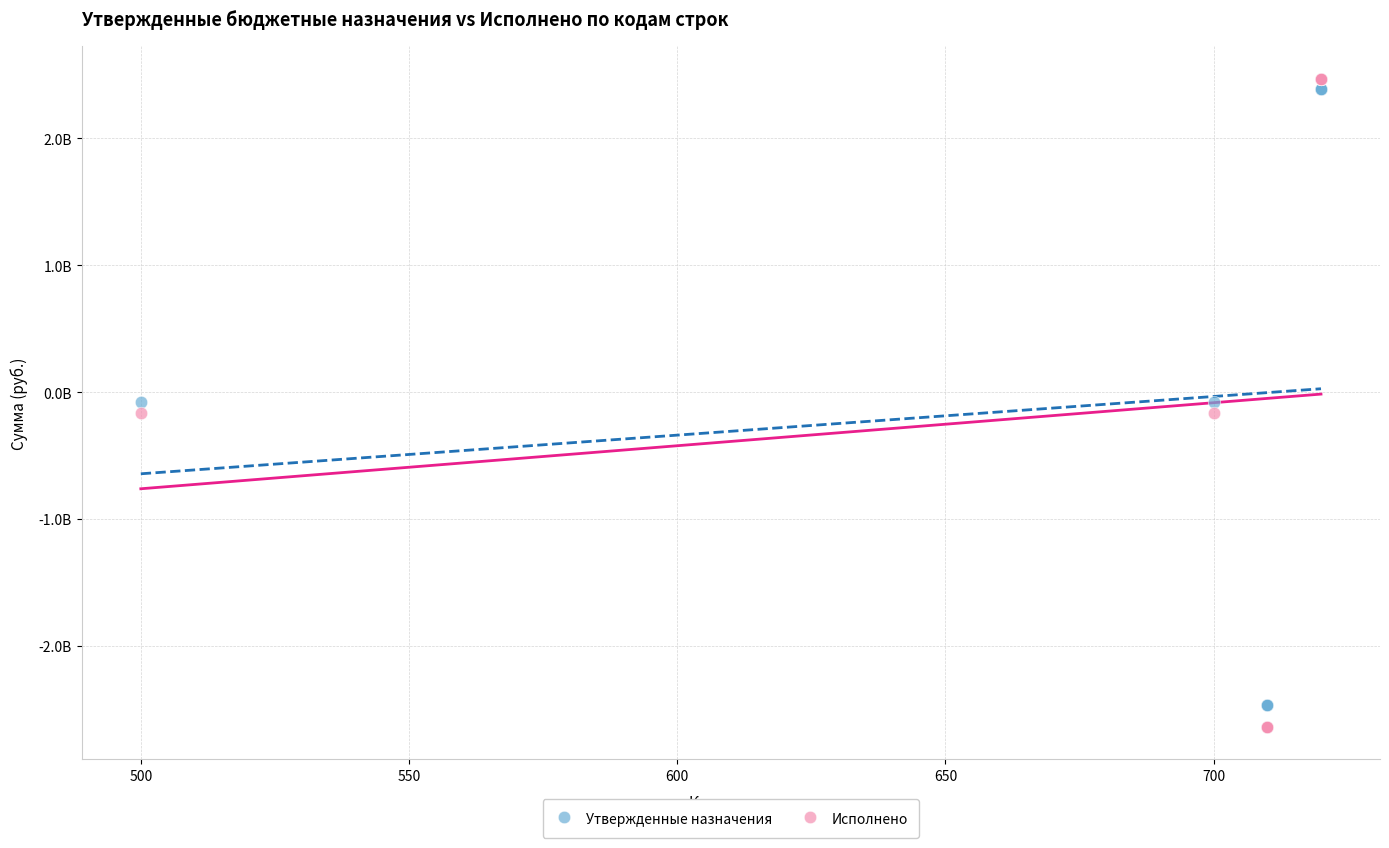

Which series reaches the minimum Y coordinate?

Исполнено